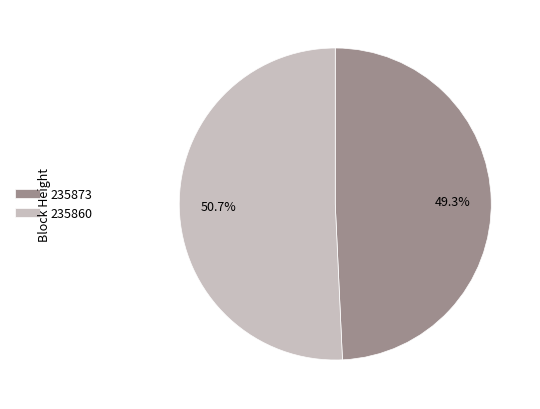

To the nearest percent, what is the combined percentage of 235873 and 235860?

100%